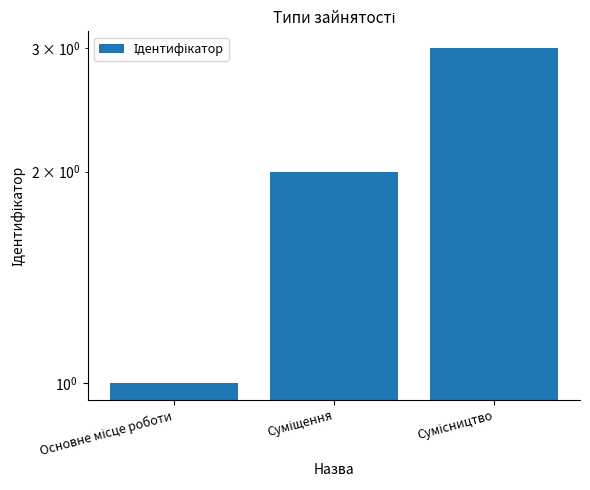

What position from the right is Суміщення?

2